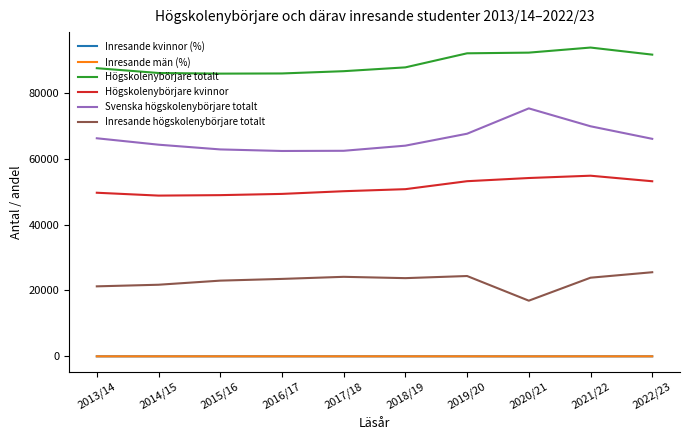

Is the value of Inresande män (%) at 2021/22 greater than the value of Svenska högskolenybörjare totalt at 2015/16?

No